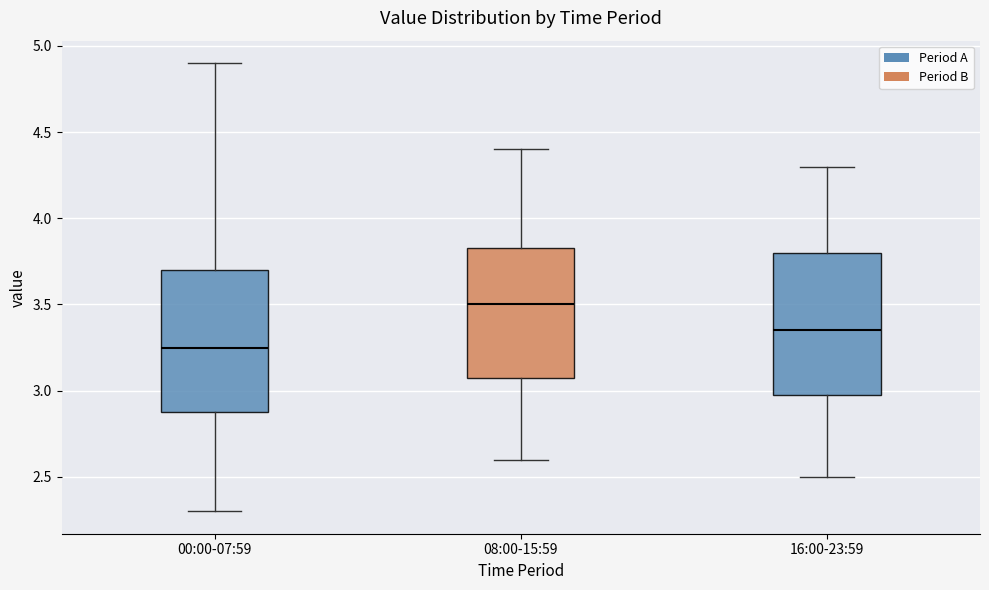

Reading left to right, read every box against the y-axis: the position of its median line, the range the box covers, and the ends of its whiskers. The values are not printed on the chart, so give them approximately, as read against the axis.

00:00-07:59: median 3.25, box 2.90 to 3.70, whiskers 2.30 to 4.90
08:00-15:59: median 3.50, box 3.10 to 3.85, whiskers 2.60 to 4.40
16:00-23:59: median 3.35, box 3.00 to 3.80, whiskers 2.50 to 4.30